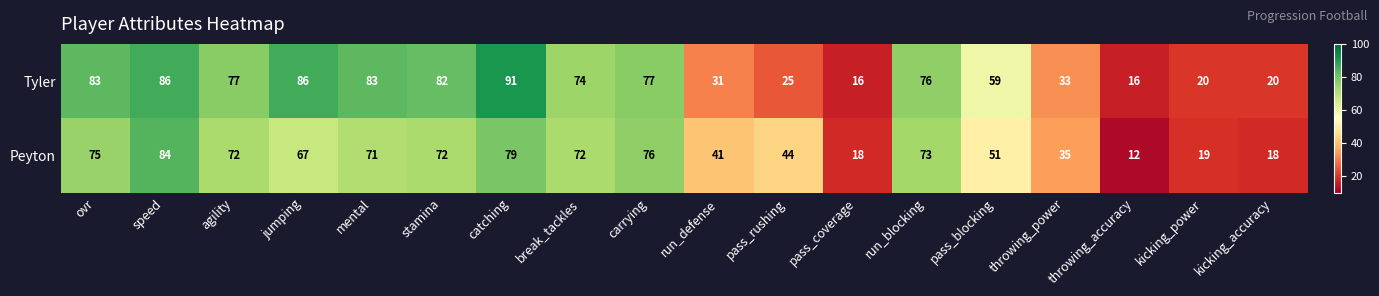

Which label corresponds to the smallest value in the chart?

throwing_accuracy